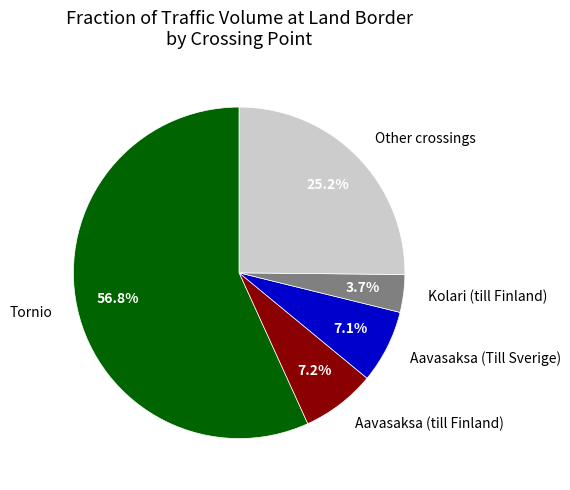

What percentage is the Aavasaksa (Till Sverige) slice, to the nearest percent?

7%